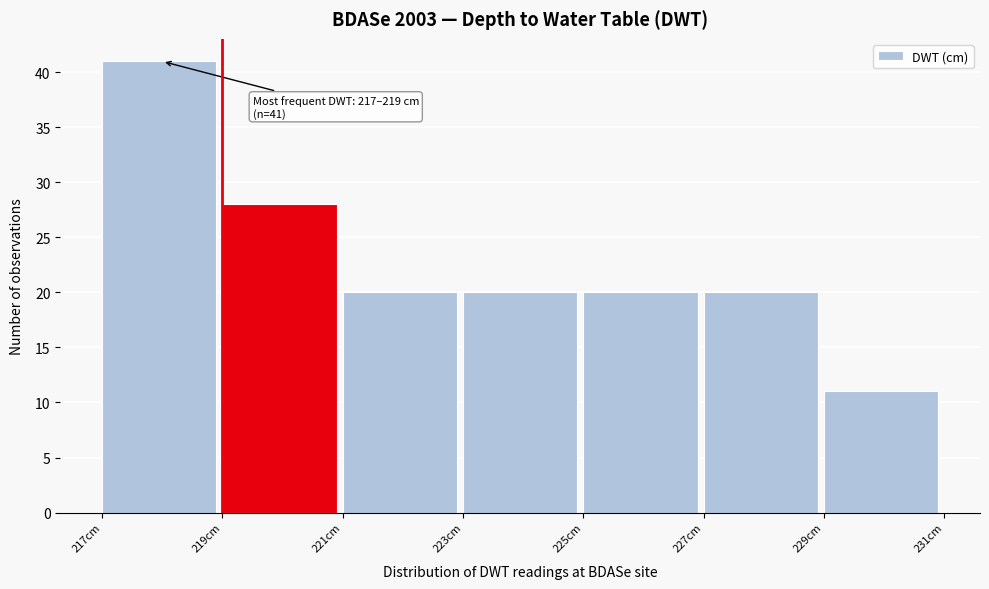

Which range on the x-axis has the tallest bar?

217 to 219